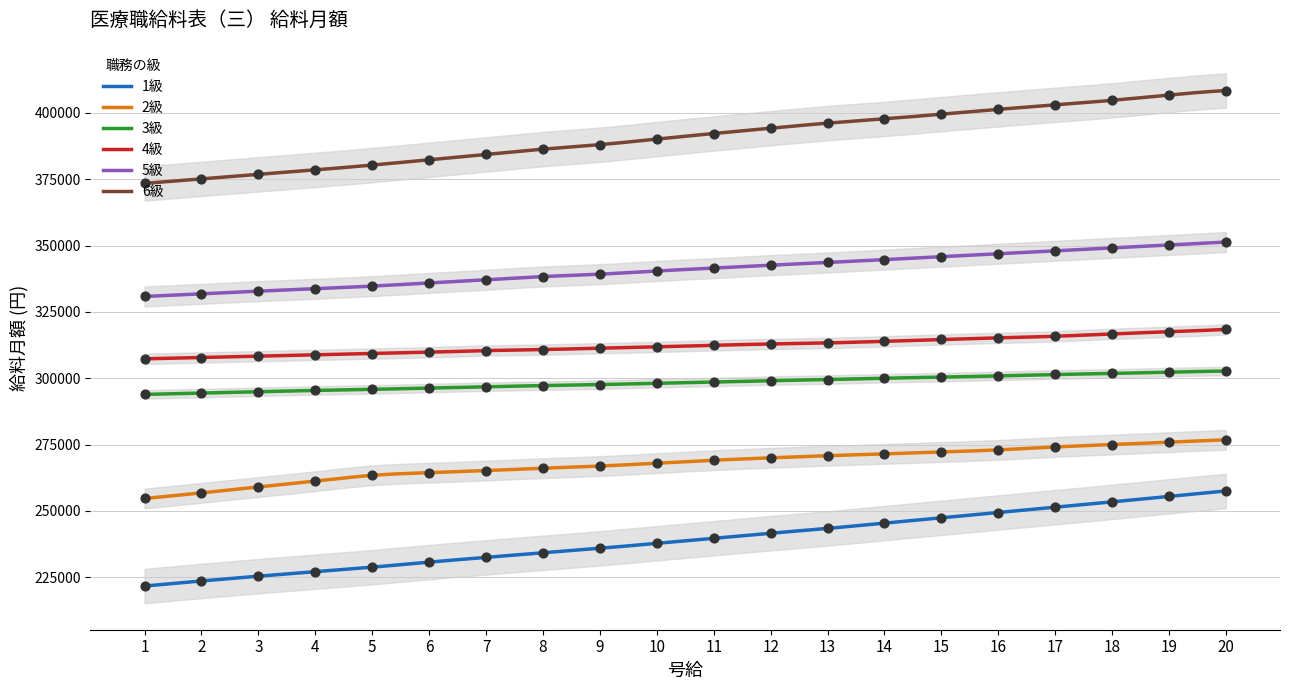

Which series has the largest Y range (max minus min)?

1級